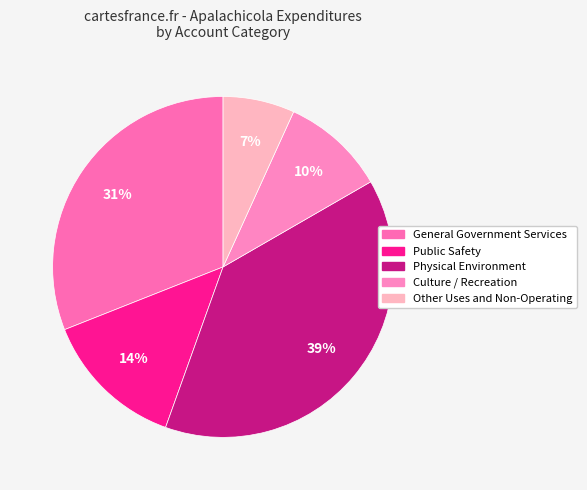

True or false: Culture / Recreation accounts for 10% of the total.

True